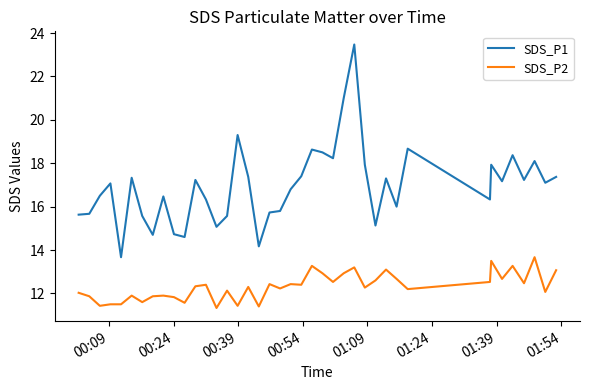

Which series has the largest total across all categories?

SDS_P1